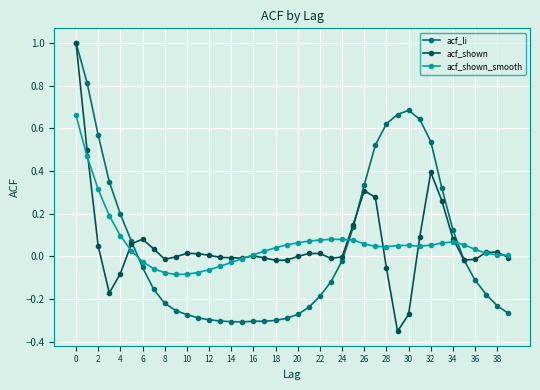

How many values in the acf_li series are below 0?

24